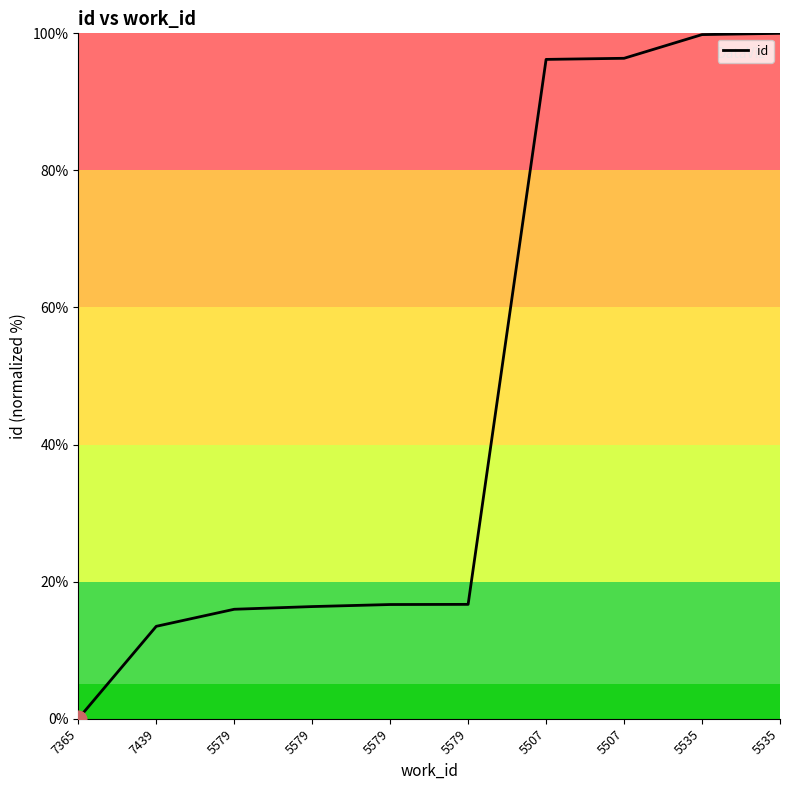

The value at 7439 is 13.5. True or false?

True